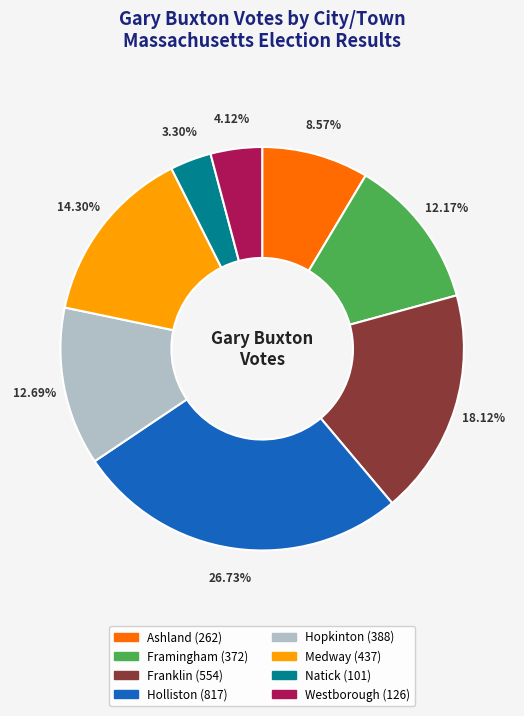

To the nearest percent, what percentage of the pie is Holliston?

27%